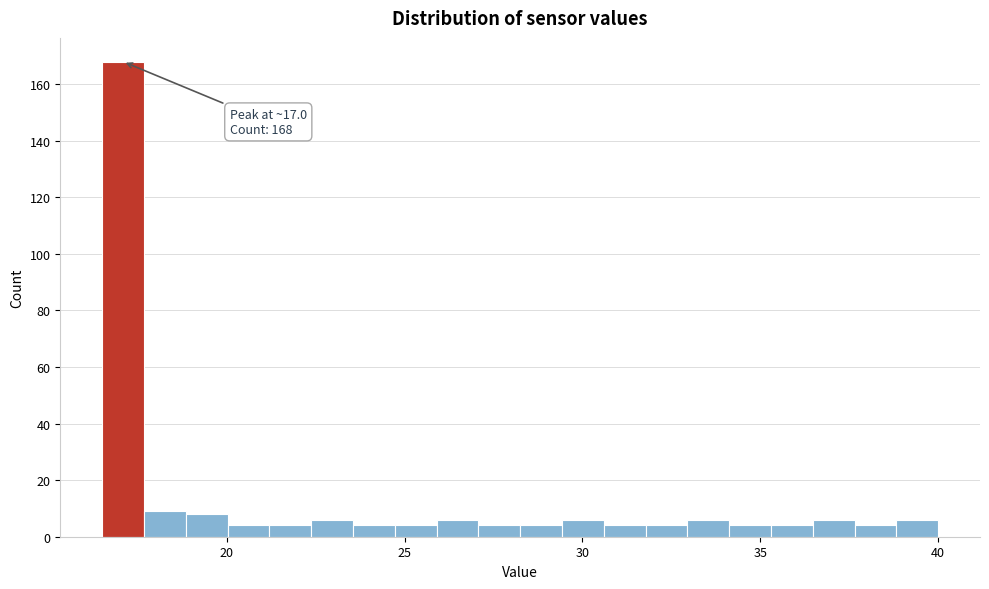

Around what value on the x-axis is the tallest bar? Give the approximate position of its centre, as read against the axis.

17.0